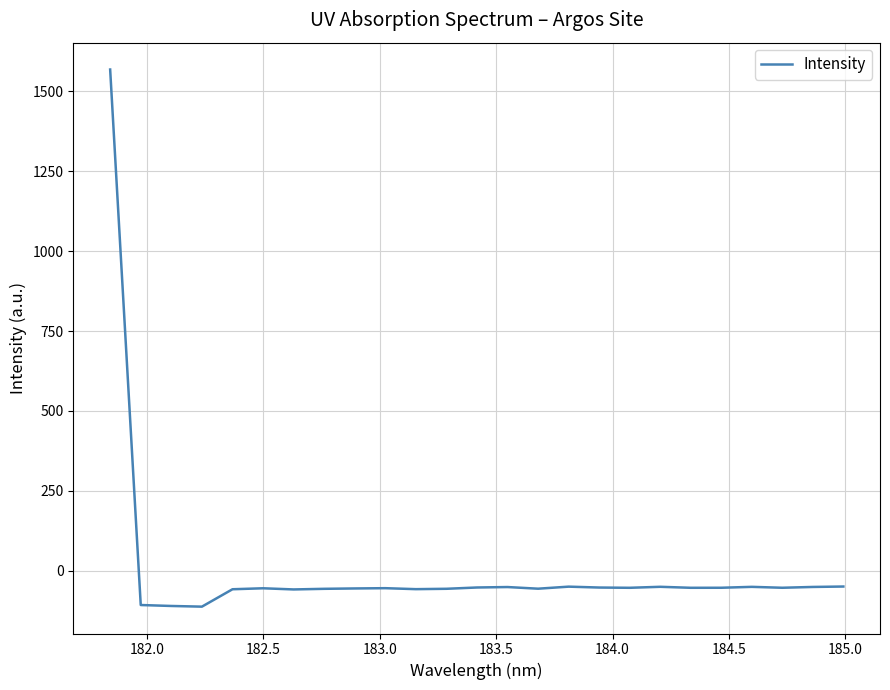

What is the difference between the maximum and minimum values?

1680.9